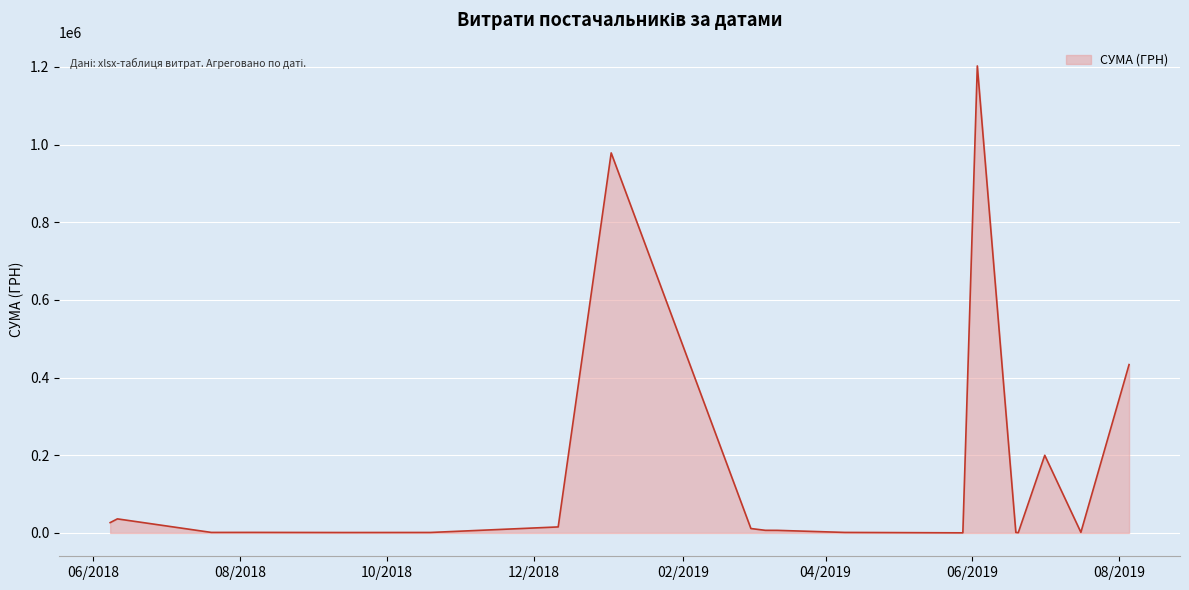

What is the sum of all values?

2926855.1